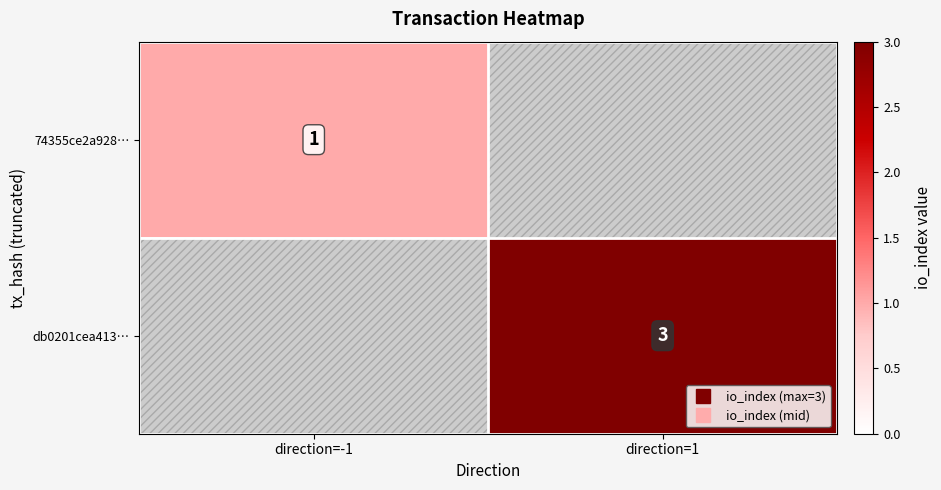

At direction=-1, list the series in order from largest to smallest.

74355ce2a928…, db0201cea413…